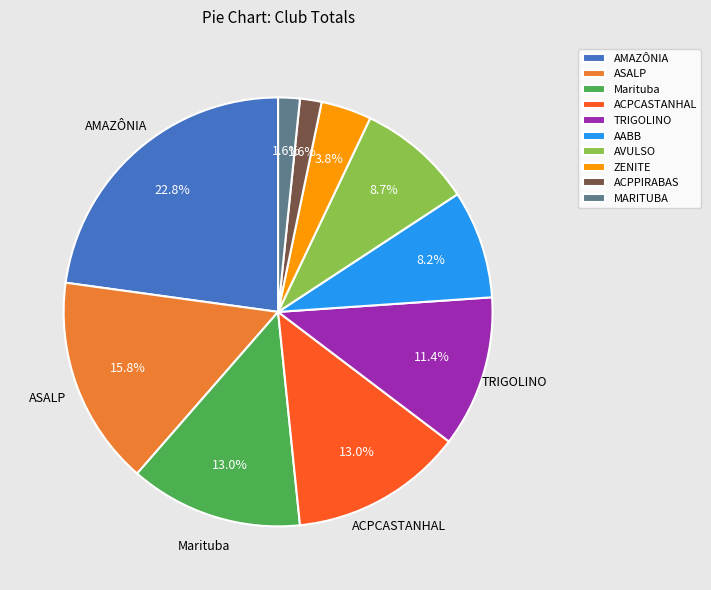

What percentage is the AMAZÔNIA slice, to the nearest percent?

23%